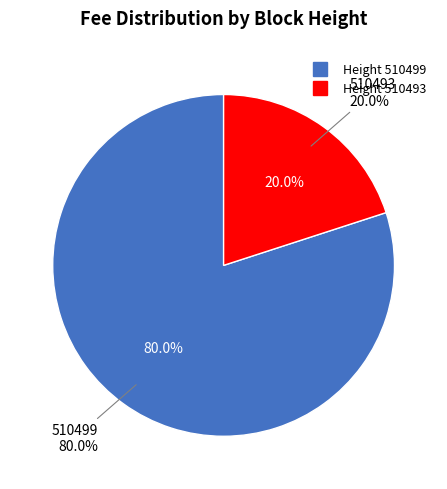

To the nearest percent, what portion does 510499 represent?

80%